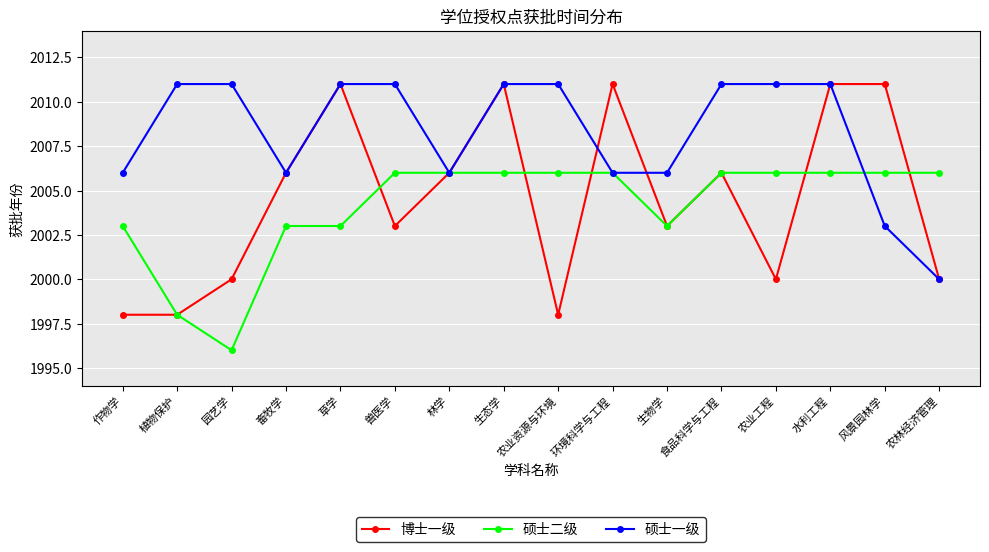

What is the average value of the 博士一级 series?

2005